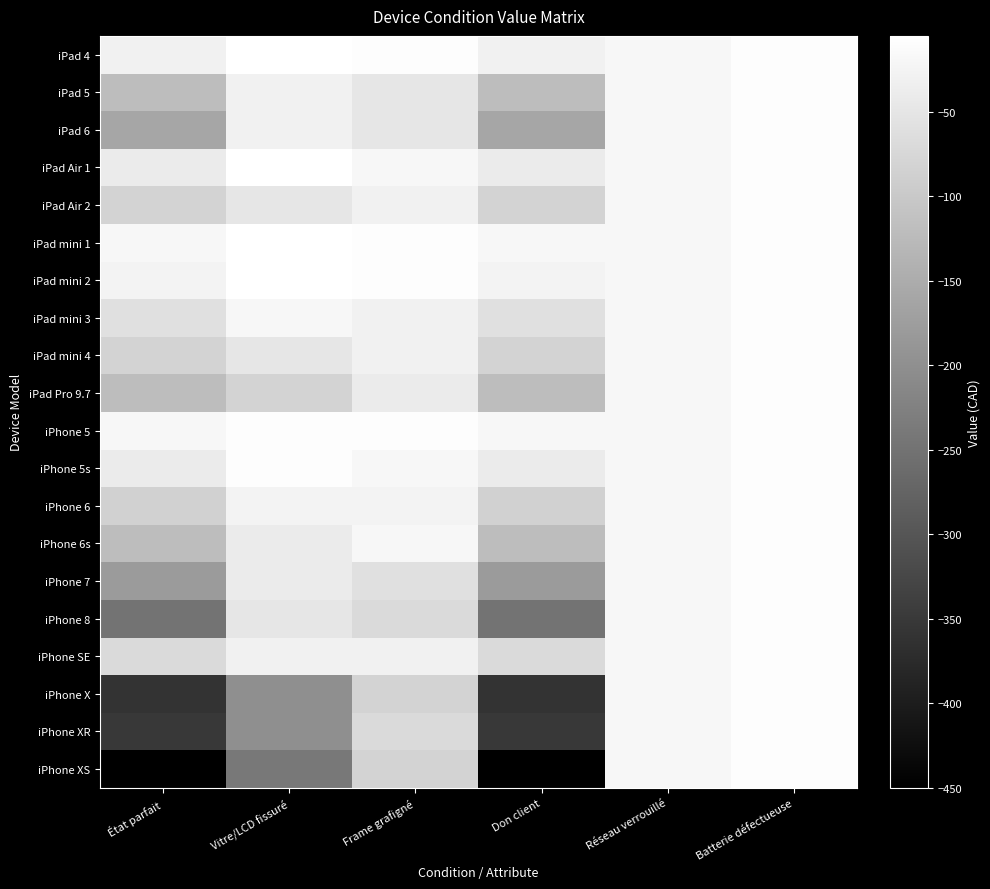

Which label corresponds to the largest value in the chart?

Vitre/LCD fissuré